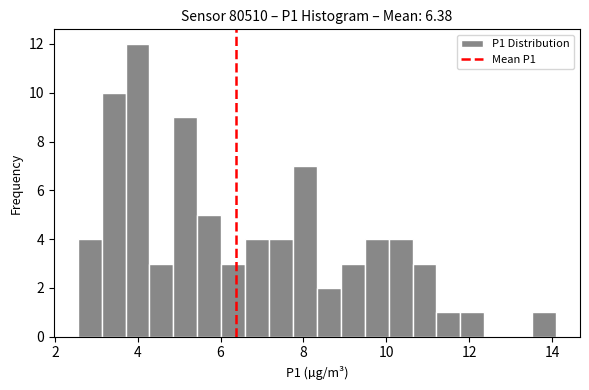

Around what value on the x-axis is the tallest bar? Give the approximate position of its centre, as read against the axis.

4.0